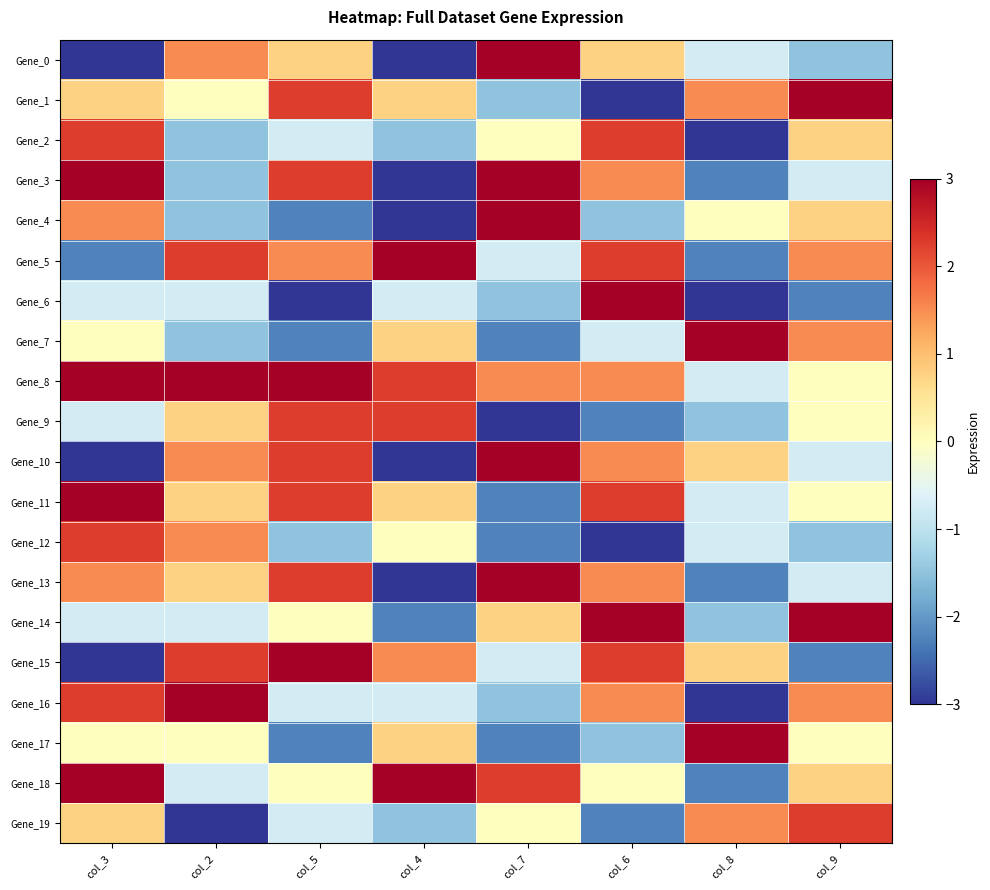

Reading right to left, extract all data points from this chart.

Gene_0: col_9=-1.5	col_8=-0.8	col_6=0.8	col_7=3.0	col_4=-3.0	col_5=0.8	col_2=1.5	col_3=-3.0
Gene_1: col_9=3.0	col_8=1.5	col_6=-3.0	col_7=-1.5	col_4=0.8	col_5=2.2	col_2=0.0	col_3=0.8
Gene_2: col_9=0.8	col_8=-3.0	col_6=2.2	col_7=0.0	col_4=-1.5	col_5=-0.8	col_2=-1.5	col_3=2.2
Gene_3: col_9=-0.8	col_8=-2.2	col_6=1.5	col_7=3.0	col_4=-3.0	col_5=2.2	col_2=-1.5	col_3=3.0
Gene_4: col_9=0.8	col_8=0.0	col_6=-1.5	col_7=3.0	col_4=-3.0	col_5=-2.2	col_2=-1.5	col_3=1.5
Gene_5: col_9=1.5	col_8=-2.2	col_6=2.2	col_7=-0.8	col_4=3.0	col_5=1.5	col_2=2.2	col_3=-2.2
Gene_6: col_9=-2.2	col_8=-3.0	col_6=3.0	col_7=-1.5	col_4=-0.8	col_5=-3.0	col_2=-0.8	col_3=-0.8
Gene_7: col_9=1.5	col_8=3.0	col_6=-0.8	col_7=-2.2	col_4=0.8	col_5=-2.2	col_2=-1.5	col_3=0.0
Gene_8: col_9=0.0	col_8=-0.8	col_6=1.5	col_7=1.5	col_4=2.2	col_5=3.0	col_2=3.0	col_3=3.0
Gene_9: col_9=0.0	col_8=-1.5	col_6=-2.2	col_7=-3.0	col_4=2.2	col_5=2.2	col_2=0.8	col_3=-0.8
Gene_10: col_9=-0.8	col_8=0.8	col_6=1.5	col_7=3.0	col_4=-3.0	col_5=2.2	col_2=1.5	col_3=-3.0
Gene_11: col_9=0.0	col_8=-0.8	col_6=2.2	col_7=-2.2	col_4=0.8	col_5=2.2	col_2=0.8	col_3=3.0
Gene_12: col_9=-1.5	col_8=-0.8	col_6=-3.0	col_7=-2.2	col_4=0.0	col_5=-1.5	col_2=1.5	col_3=2.2
Gene_13: col_9=-0.8	col_8=-2.2	col_6=1.5	col_7=3.0	col_4=-3.0	col_5=2.2	col_2=0.8	col_3=1.5
Gene_14: col_9=3.0	col_8=-1.5	col_6=3.0	col_7=0.8	col_4=-2.2	col_5=0.0	col_2=-0.8	col_3=-0.8
Gene_15: col_9=-2.2	col_8=0.8	col_6=2.2	col_7=-0.8	col_4=1.5	col_5=3.0	col_2=2.2	col_3=-3.0
Gene_16: col_9=1.5	col_8=-3.0	col_6=1.5	col_7=-1.5	col_4=-0.8	col_5=-0.8	col_2=3.0	col_3=2.2
Gene_17: col_9=0.0	col_8=3.0	col_6=-1.5	col_7=-2.2	col_4=0.8	col_5=-2.2	col_2=0.0	col_3=0.0
Gene_18: col_9=0.8	col_8=-2.2	col_6=0.0	col_7=2.2	col_4=3.0	col_5=0.0	col_2=-0.8	col_3=3.0
Gene_19: col_9=2.2	col_8=1.5	col_6=-2.2	col_7=0.0	col_4=-1.5	col_5=-0.8	col_2=-3.0	col_3=0.8